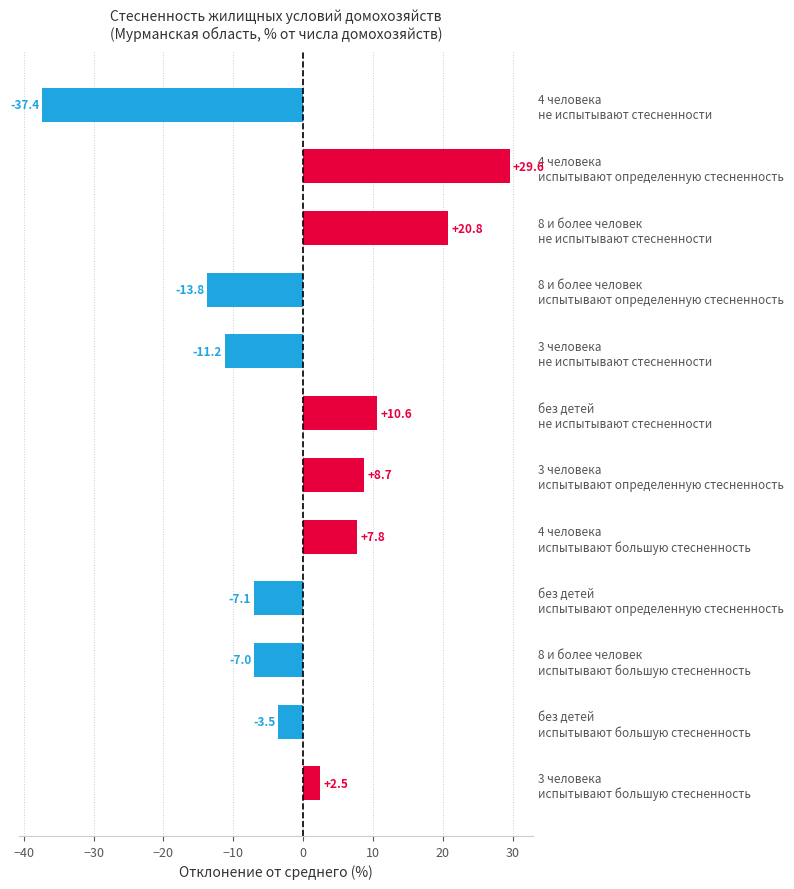

Are the bars horizontal?

Yes